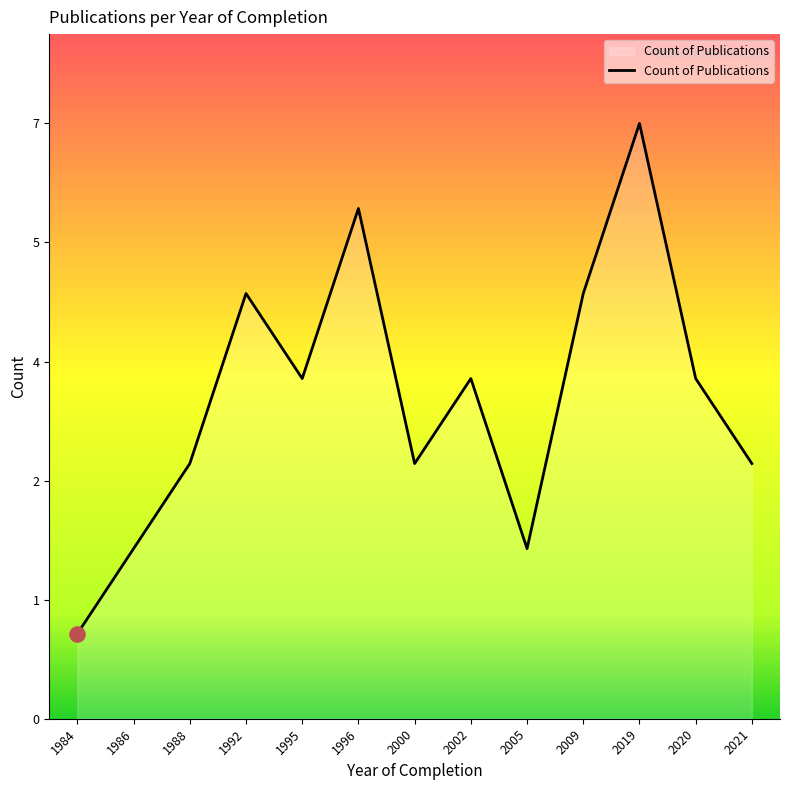

What is the change in value from 1984 to 2009?

+4